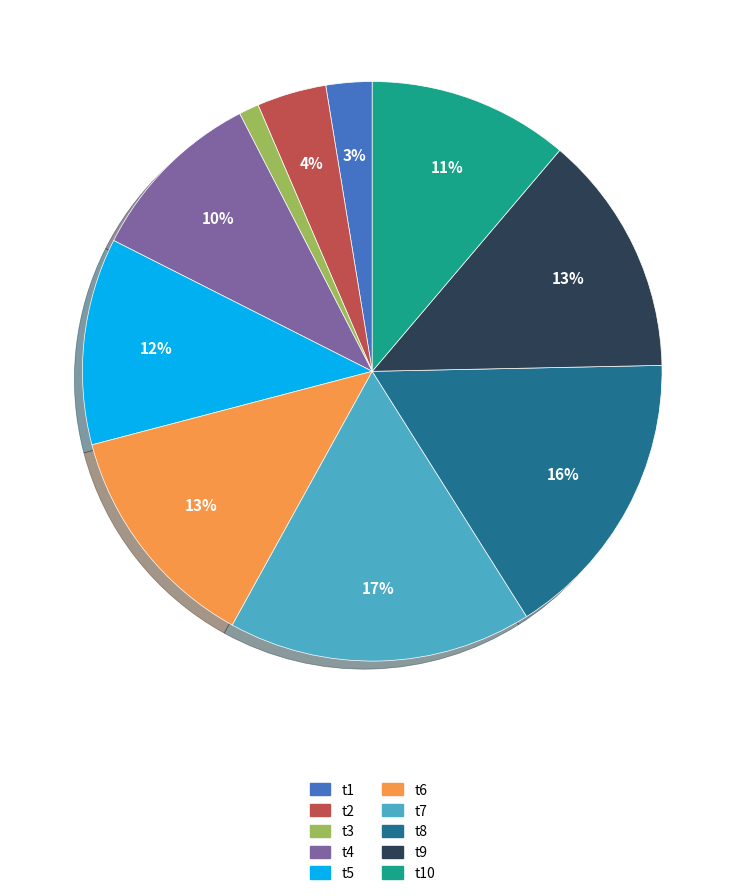

To the nearest percent, what is the difference between the largest and smallest slice percentages?

16%